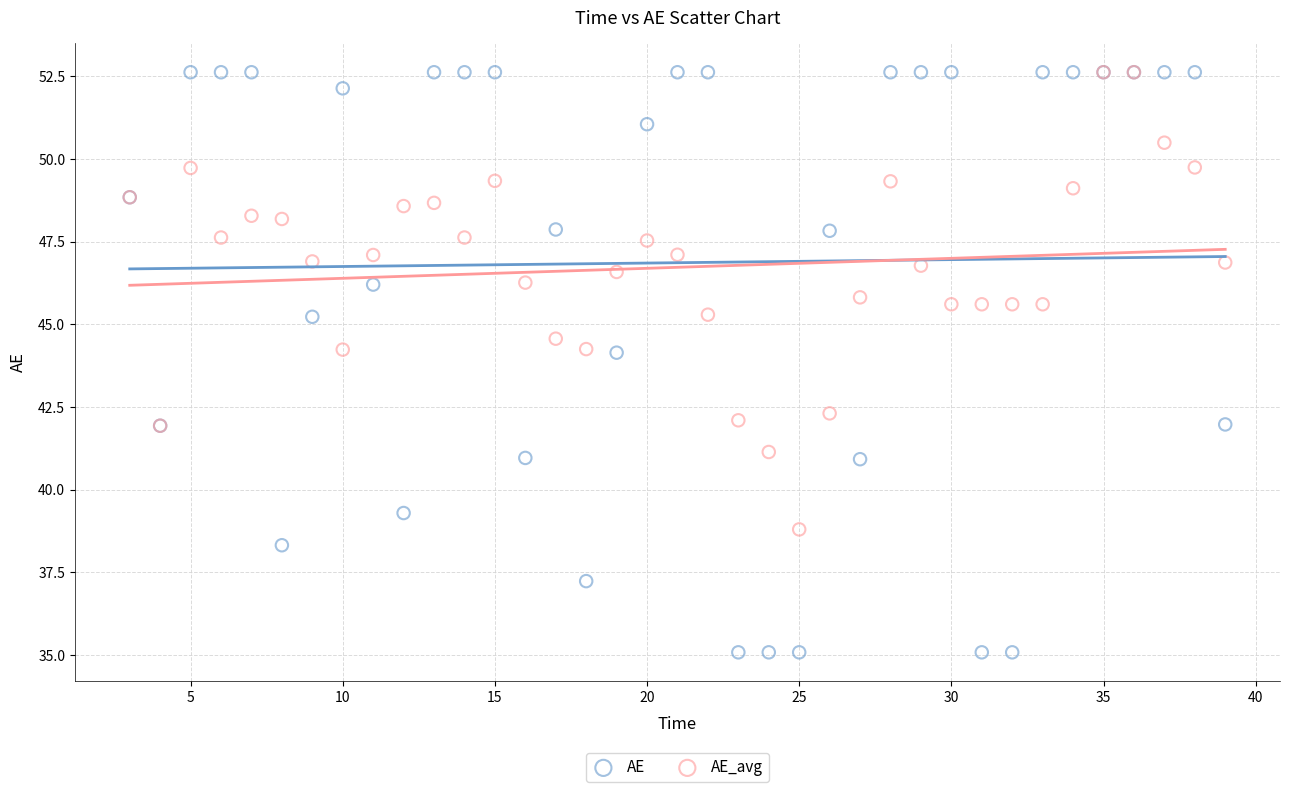

What are all the series names shown in the legend?

AE, AE_avg